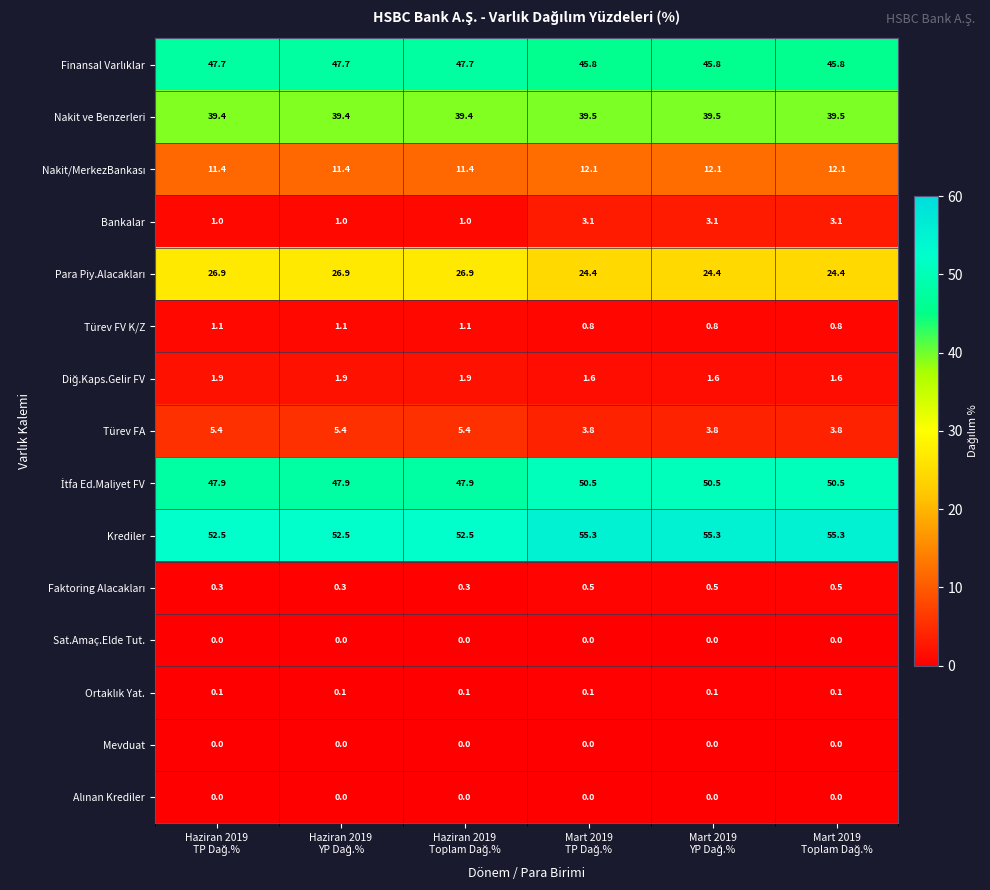

What is the sum of all Nakit ve Benzerleri values?

236.7